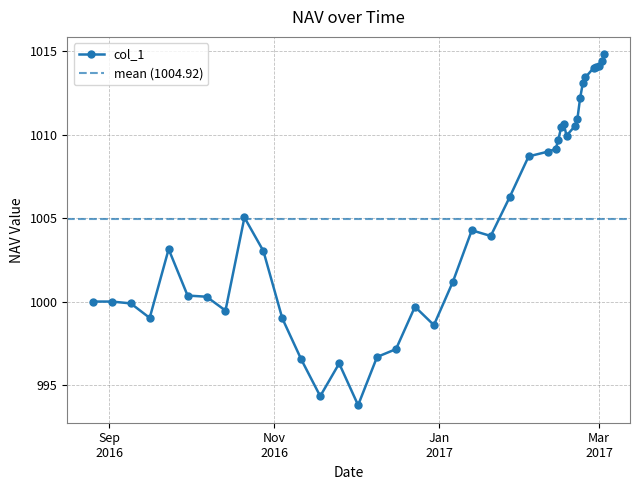

How many values are below 1004?

20